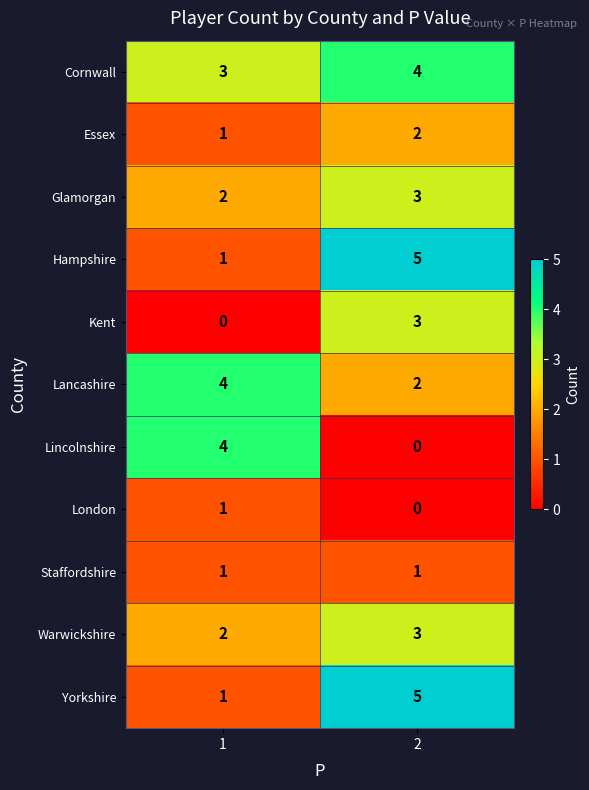

Which series has the largest total across all categories?

Cornwall